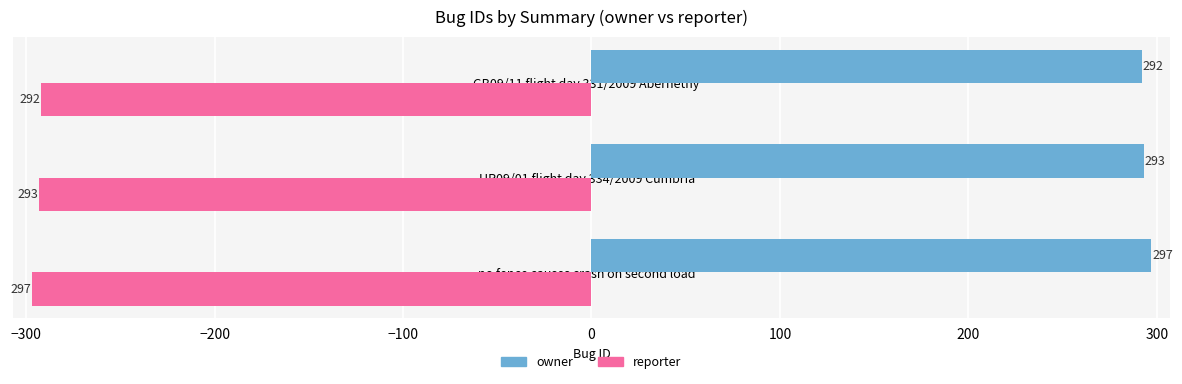

How many reporter values are between -297 and -292?

3